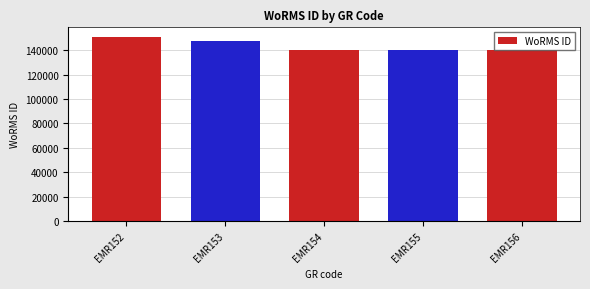

The chart shows a value of 140683 at EMR154. True or false?

True